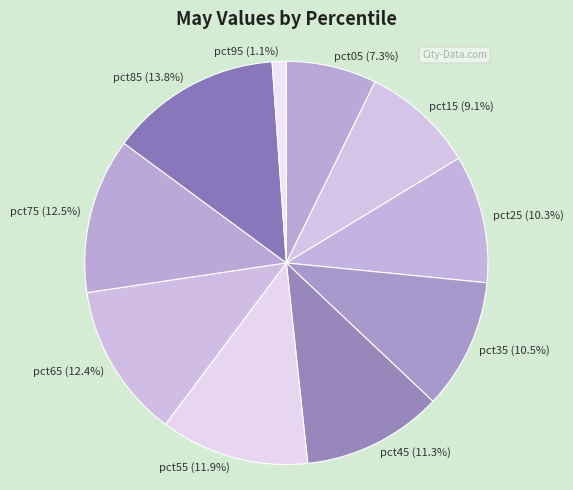

Which category has the smallest portion of the pie?

pct95